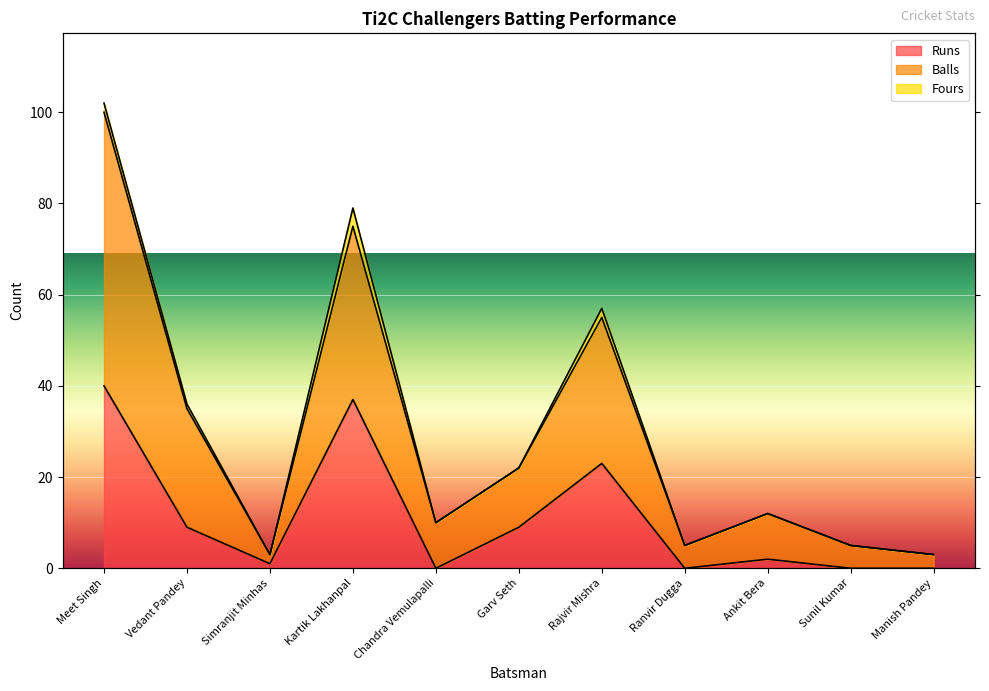

At how many categories does at least one series exceed 93?

1